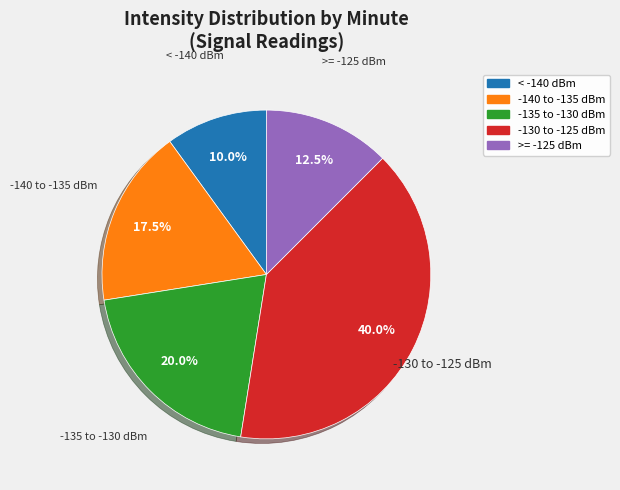

Is there any slice that represents more than half of the pie?

No